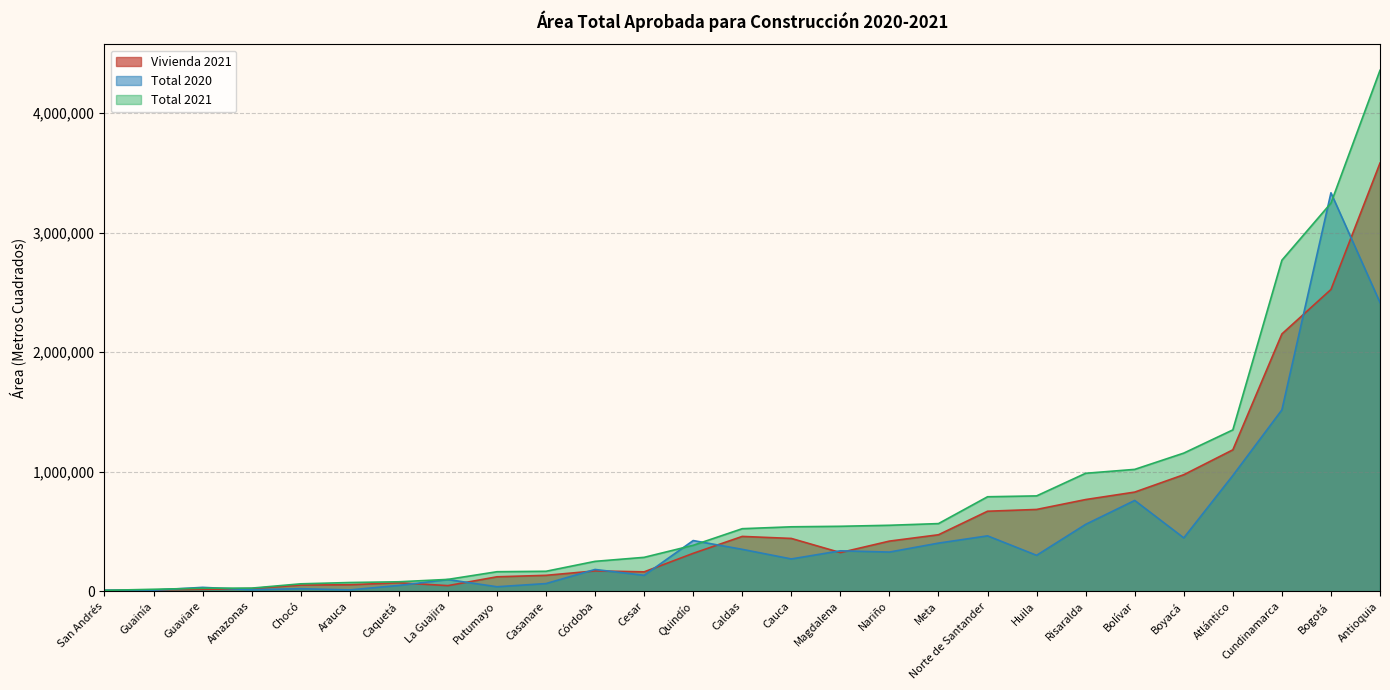

List the series in order of their overall mean, lowest first.

Total 2020, Vivienda 2021, Total 2021